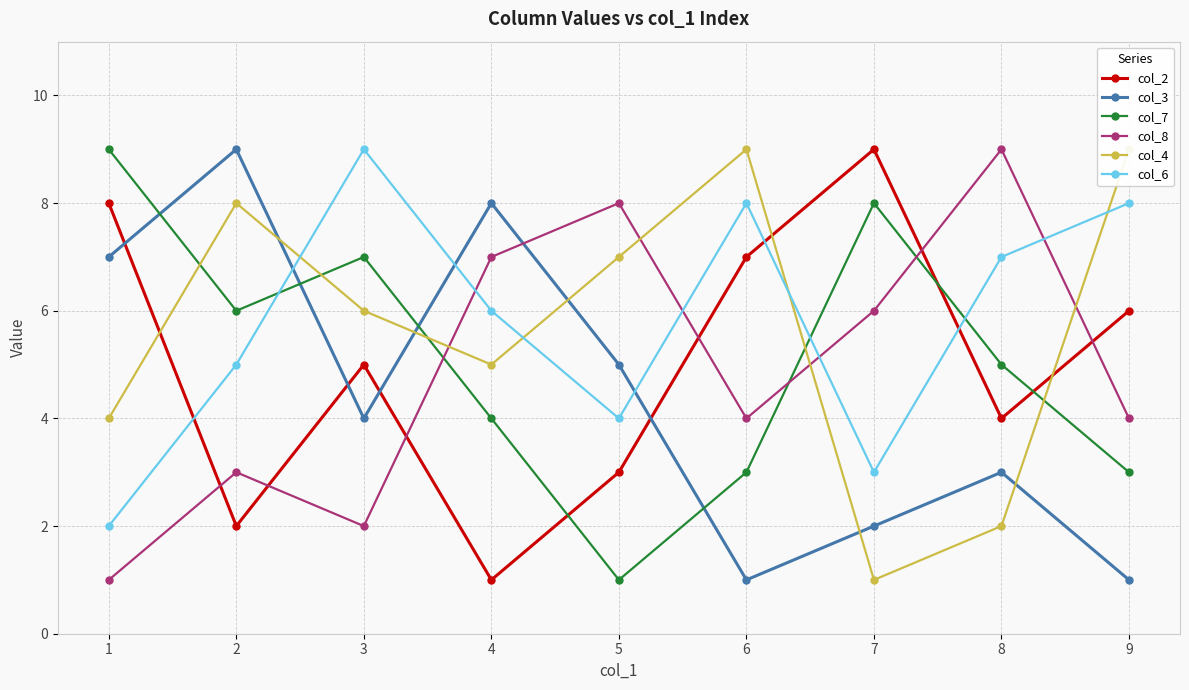

List the series in order of their peak value, highest first.

col_2, col_3, col_7, col_8, col_4, col_6